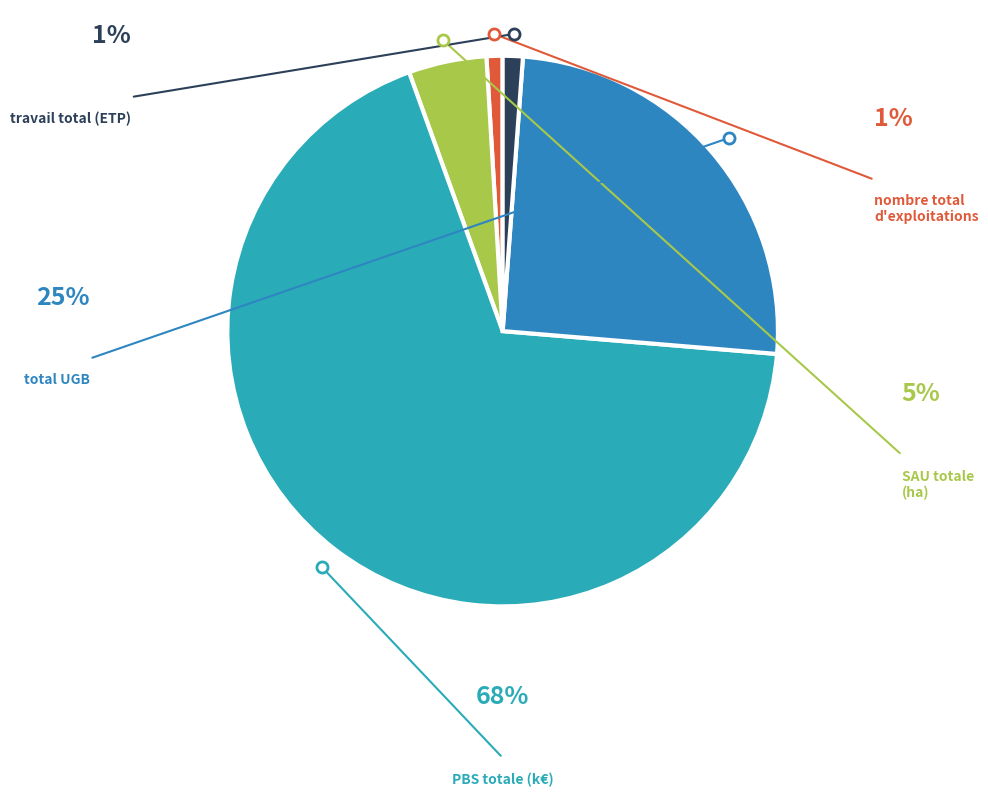

Count the number of slices in the pie.

5